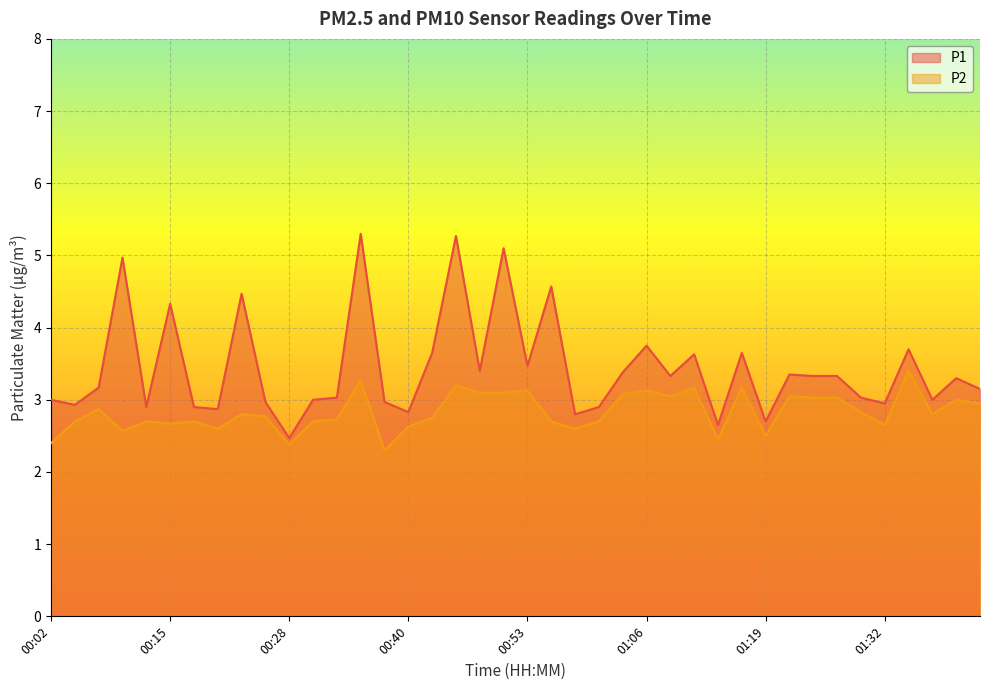

What is the value of the P1 point at the 13th from the left?

3.0